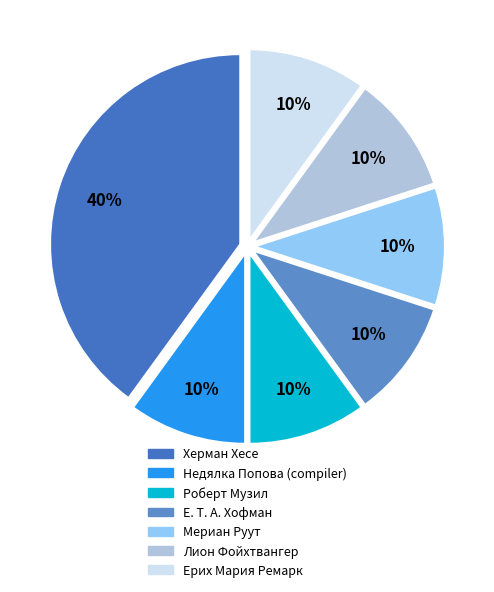

To the nearest percent, what portion does Херман Хесе represent?

40%